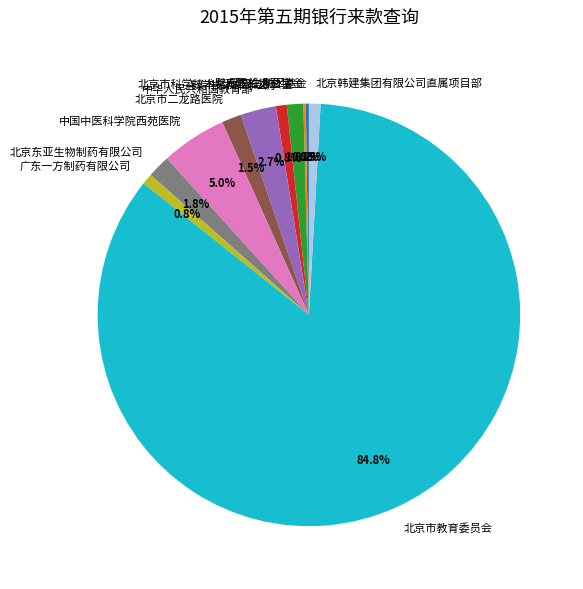

What is the ratio of the value at 北京韩建集团有限公司直属项目部 to the value at 广东一方制药有限公司?

1.1